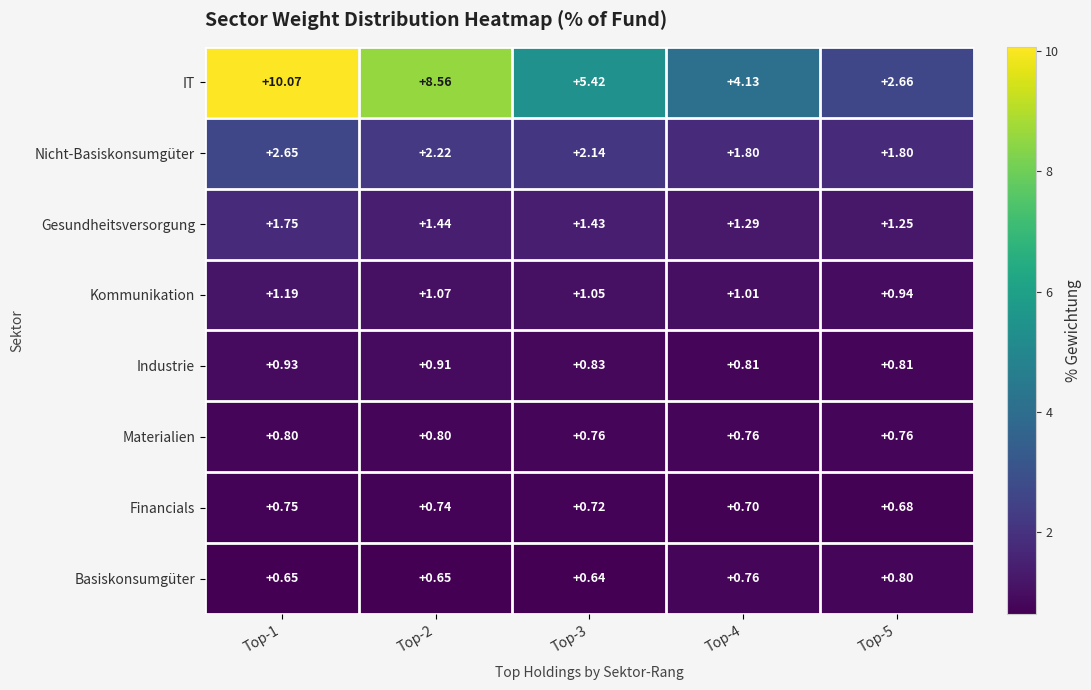

Rank the series at Top-1 from highest to lowest value.

IT, Nicht-Basiskonsumgüter, Gesundheitsversorgung, Kommunikation, Industrie, Materialien, Financials, Basiskonsumgüter